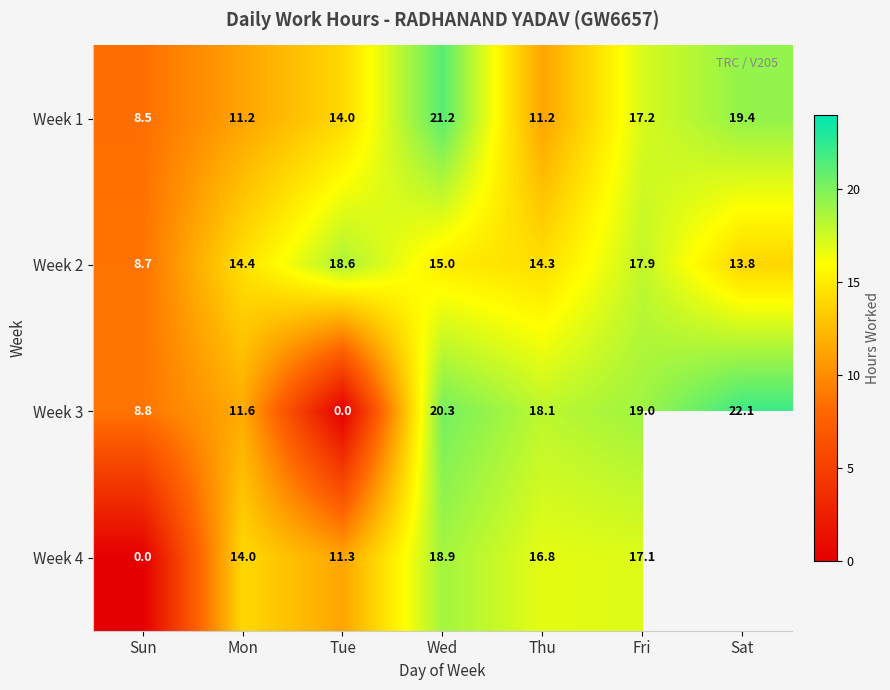

Rank the series at Mon from lowest to highest value.

Week 1, Week 3, Week 4, Week 2